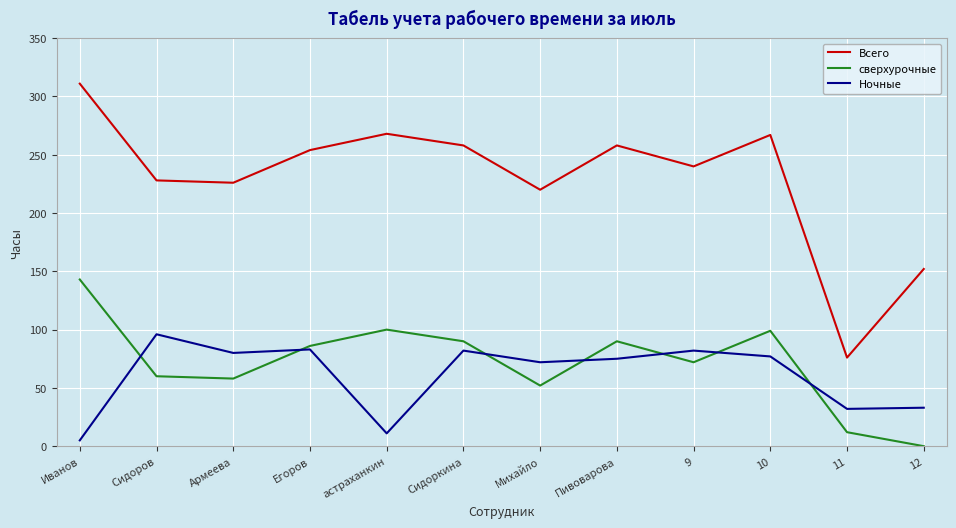

At which label does Ночные first exceed 77?

Сидоров